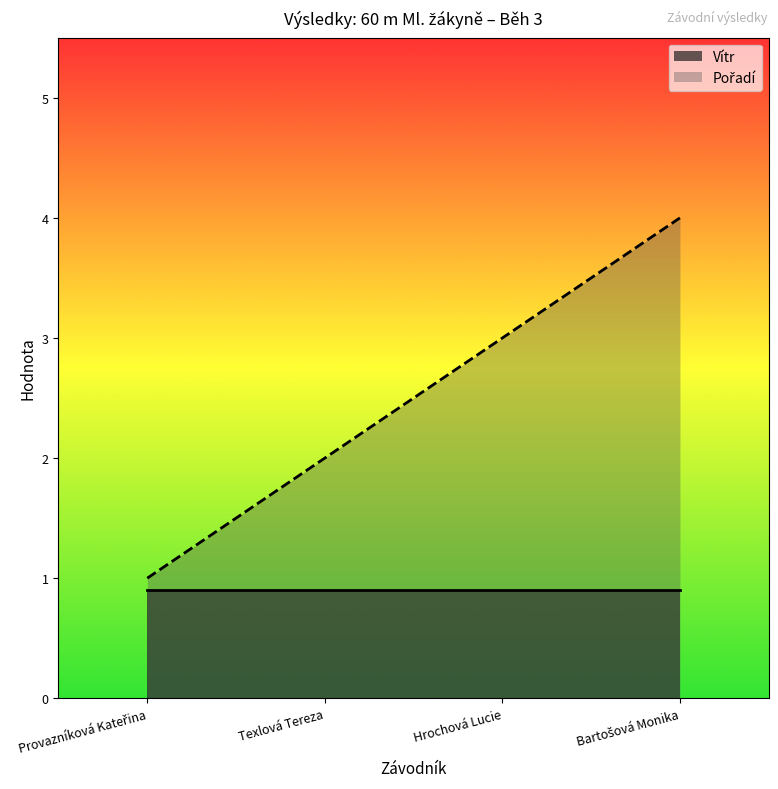

Which label corresponds to the smallest value in the chart?

Provazníková Kateřina